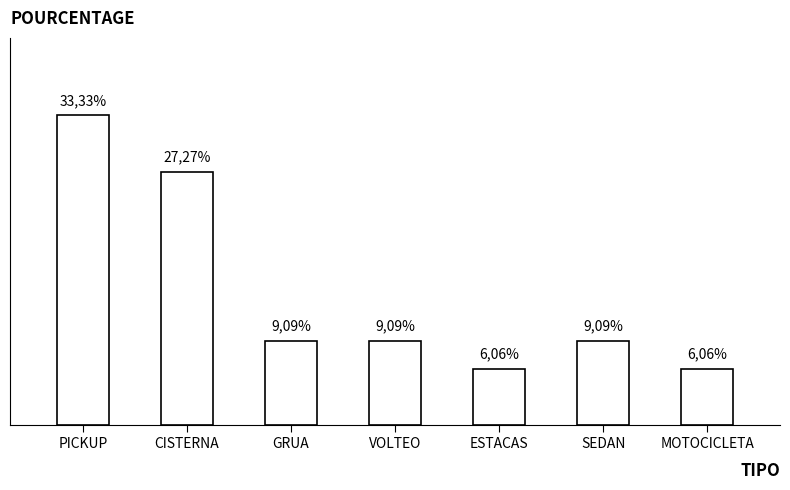

Are the bars horizontal?

No